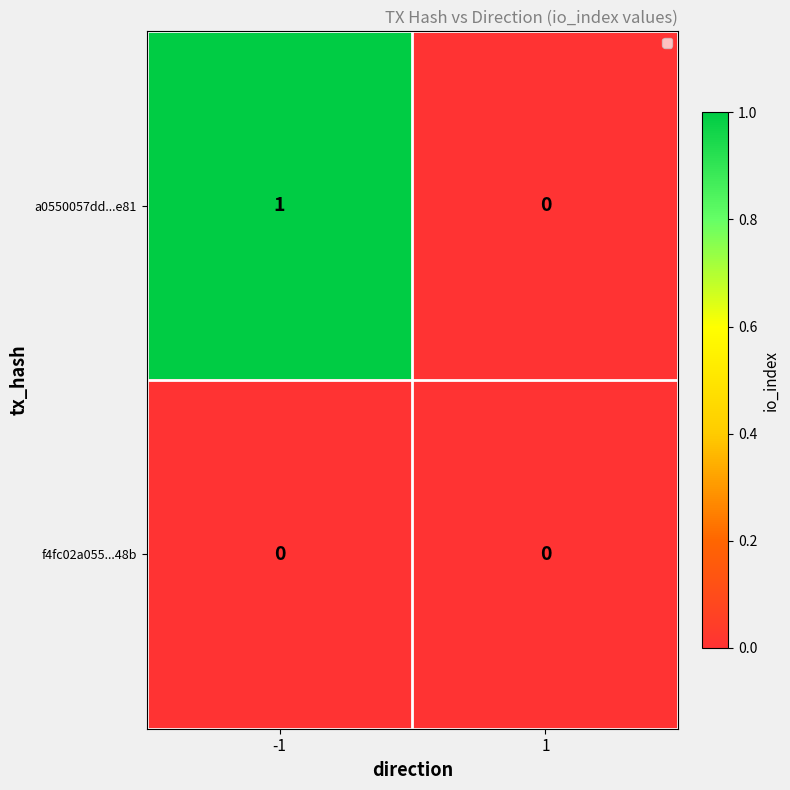

List the series in order of their peak value, lowest first.

f4fc02a055...48b, a0550057dd...e81